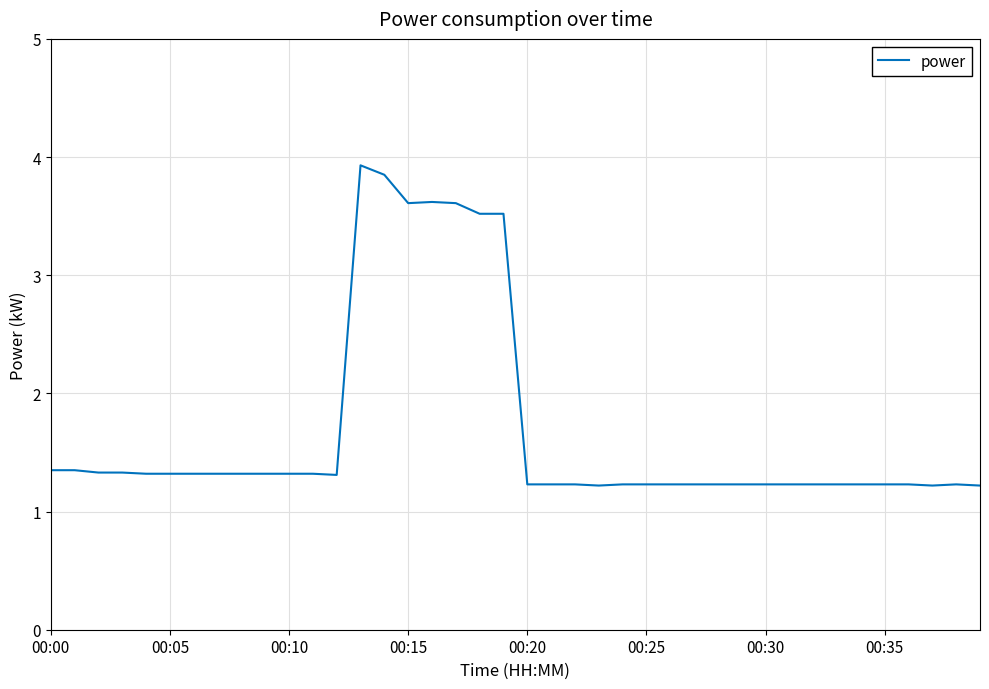

What is the maximum value shown in the chart?

3.9